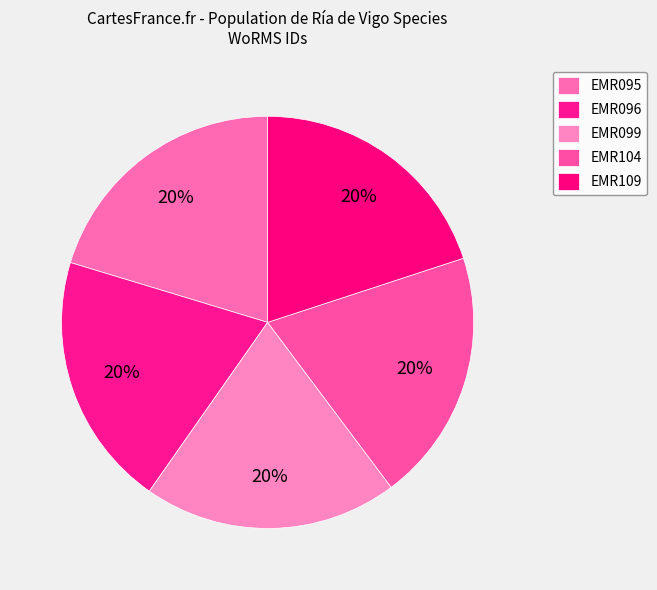

Rank the categories by value from lowest to highest.

EMR104, EMR096, EMR099, EMR109, EMR095